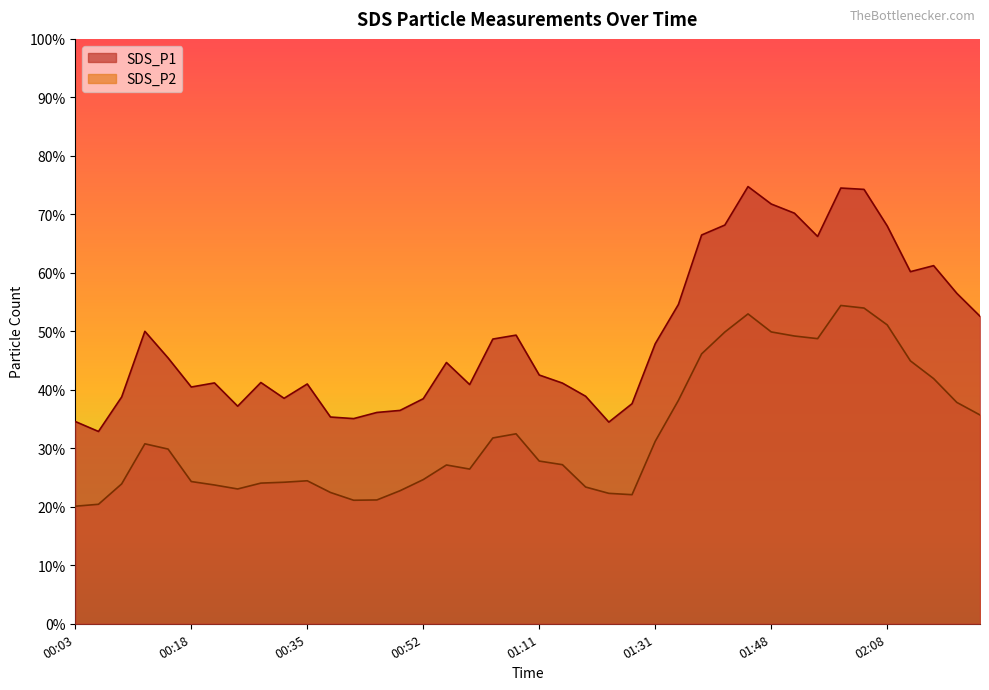

The value of SDS_P1 at 00:12 is 21.6. True or false?

False